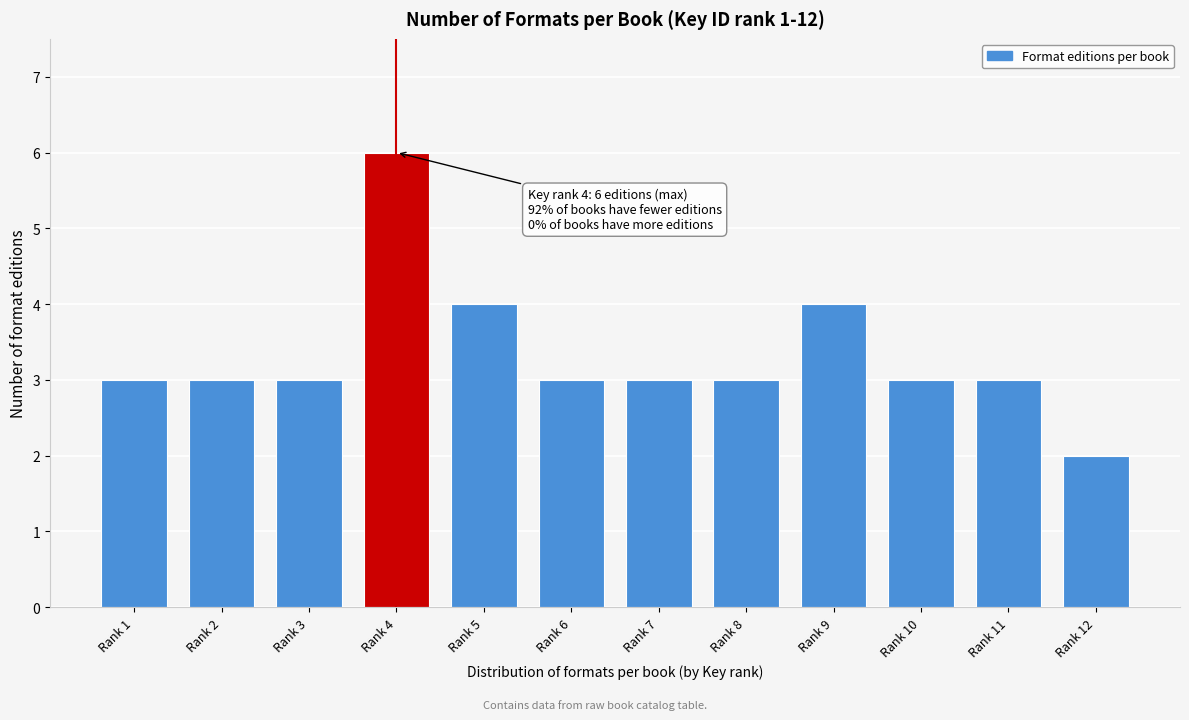

Reading right to left, transcribe all the data shown in this chart.

2	3	3	4	3	3	3	4	6	3	3	3